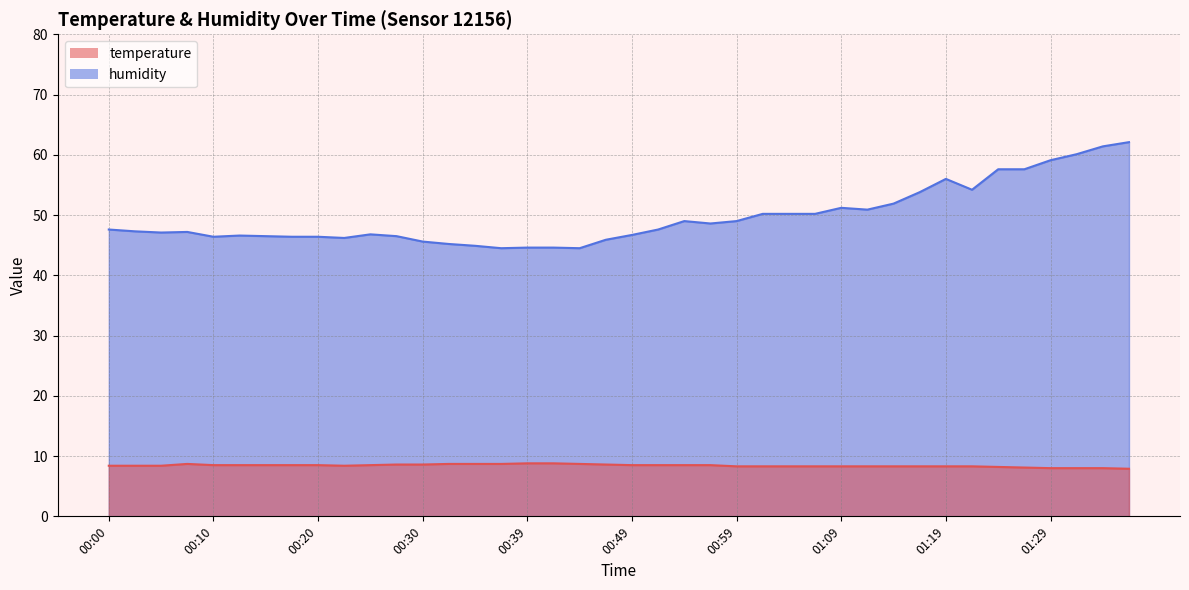

How many data points in humidity_line are less than 47?

17